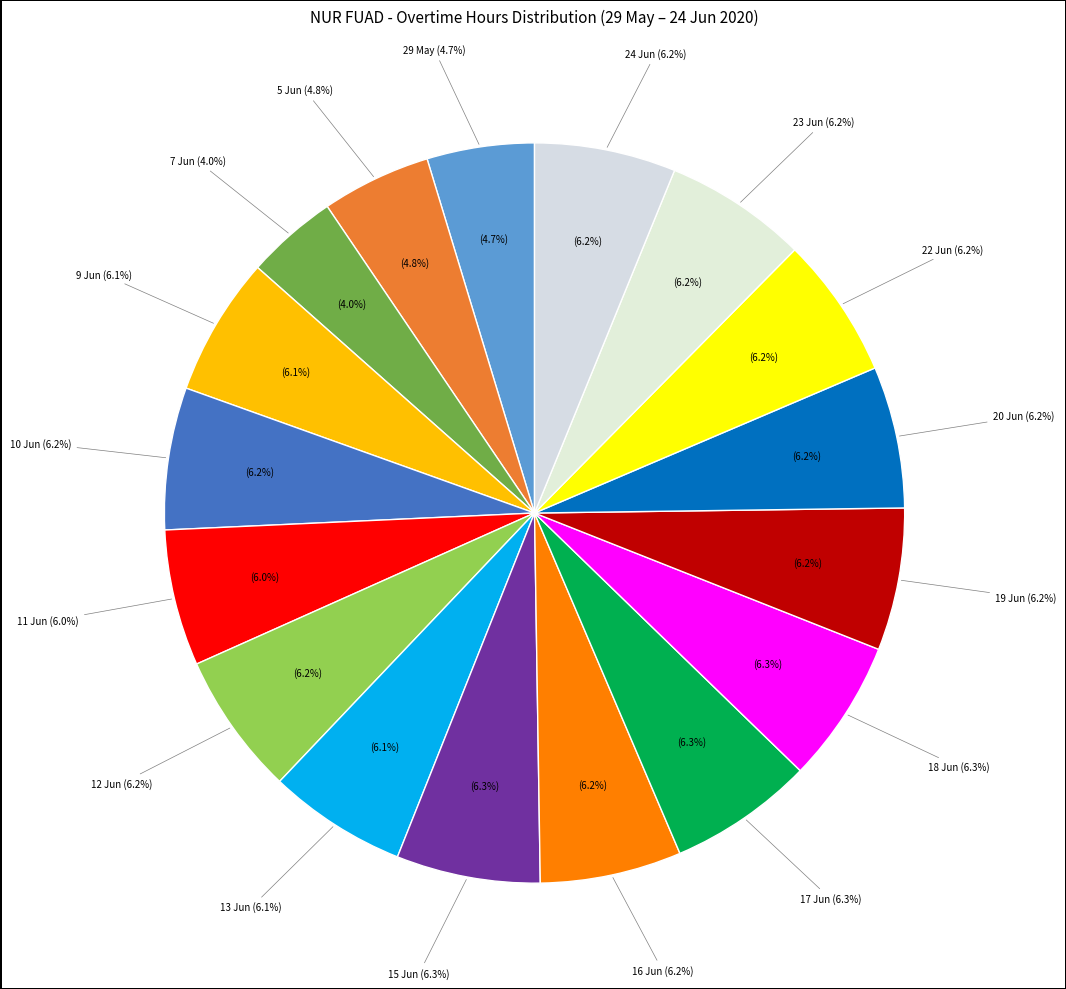

Do 22 Jun and 16 Jun together represent more than half of the pie?

No